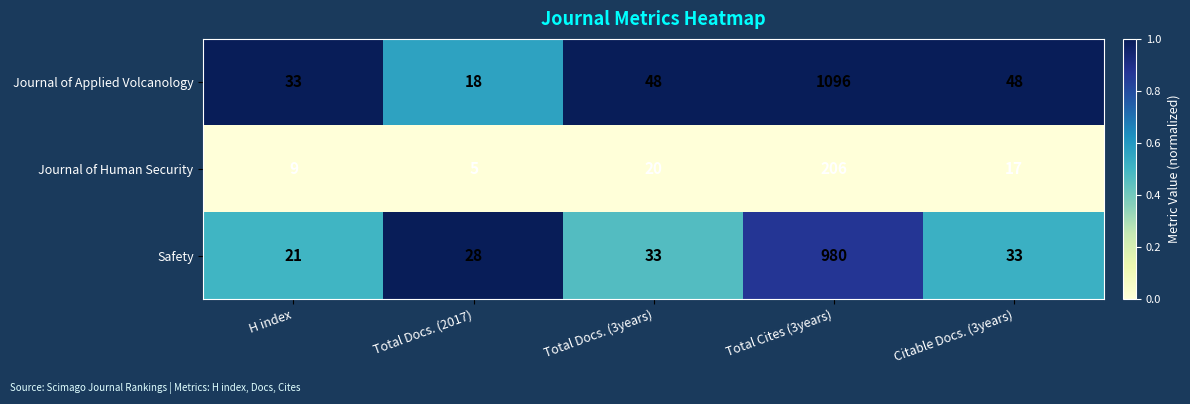

At which label does Journal of Human Security first exceed 17?

Total Docs. (3years)